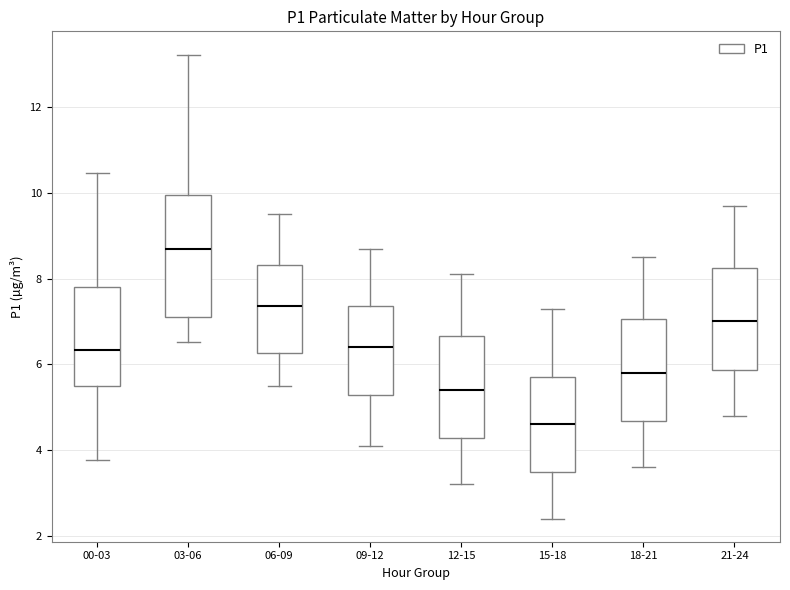

Reading left to right, transcribe this box plot: for each box, give where its median line is, the range the box spans, and where its two whiskers end, as read against the y-axis. The values are not printed on the chart, so give them approximately, as read against the axis.

00-03: median 6.4, box 5.4 to 7.8, whiskers 3.8 to 10.4
03-06: median 8.8, box 7.2 to 10.0, whiskers 6.6 to 13.2
06-09: median 7.4, box 6.2 to 8.4, whiskers 5.6 to 9.6
09-12: median 6.4, box 5.2 to 7.4, whiskers 4.2 to 8.8
12-15: median 5.4, box 4.2 to 6.6, whiskers 3.2 to 8.2
15-18: median 4.6, box 3.4 to 5.8, whiskers 2.4 to 7.4
18-21: median 5.8, box 4.6 to 7.0, whiskers 3.6 to 8.6
21-24: median 7.0, box 5.8 to 8.2, whiskers 4.8 to 9.8